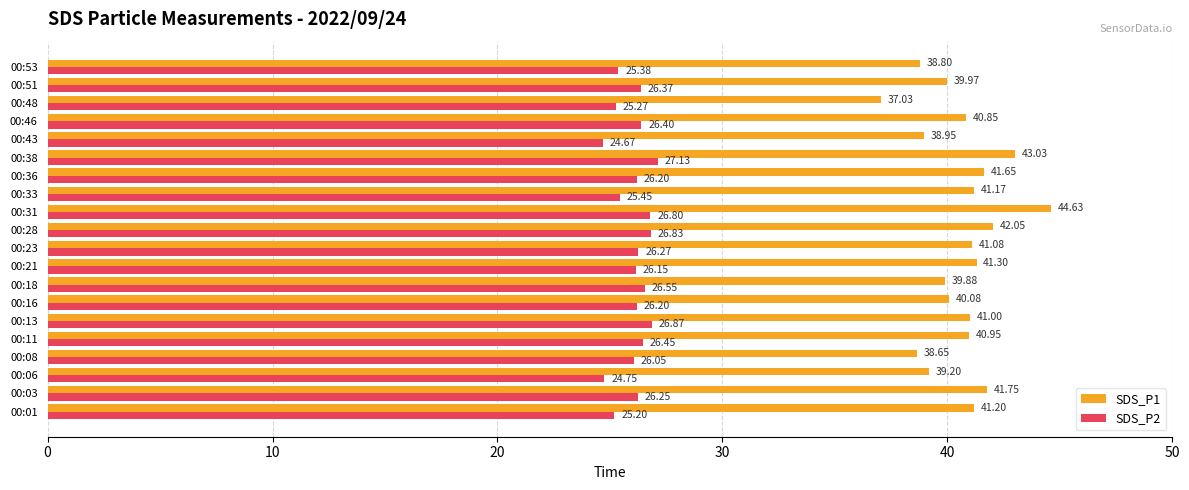

Which series has the largest range (max minus min)?

SDS_P1